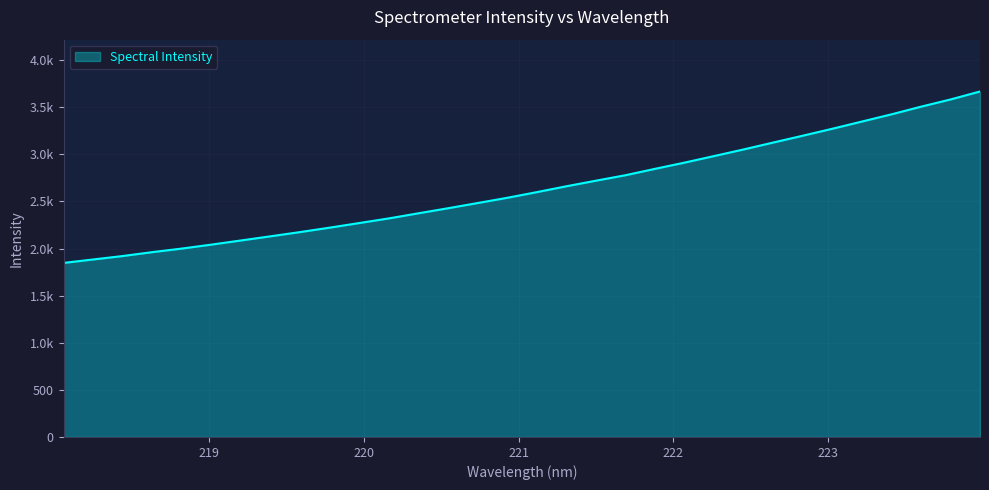

Does the chart have visible grid lines?

Yes